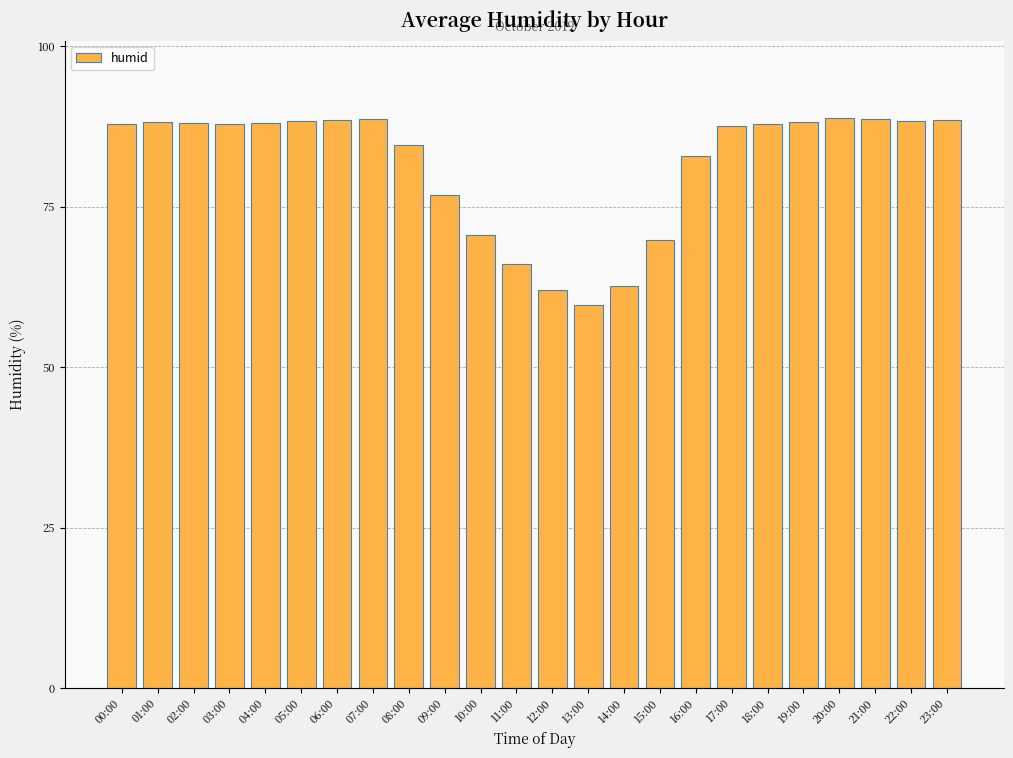

How many distinct data groups are displayed?

1